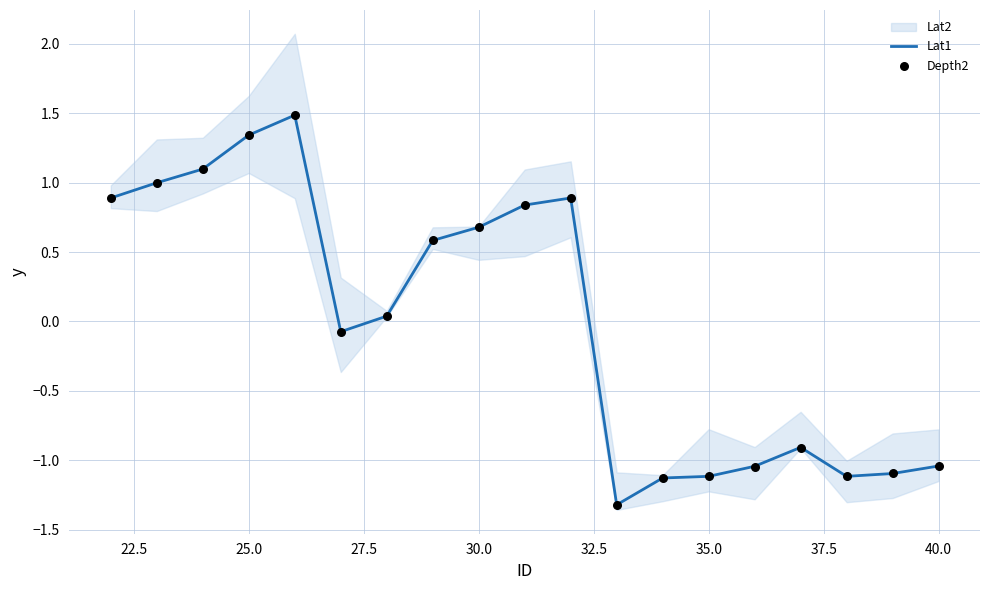

The Lat1 series shows 0.3 at 30.0. True or false?

False